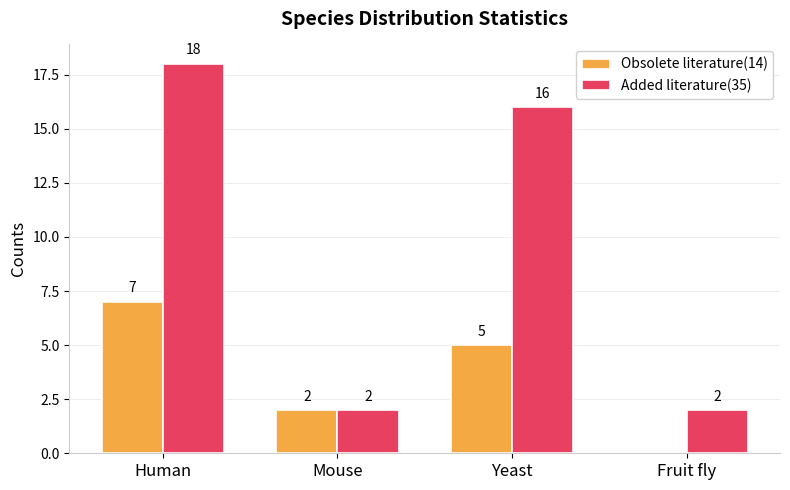

At which label is Obsolete literature(14) closest to 3?

Mouse